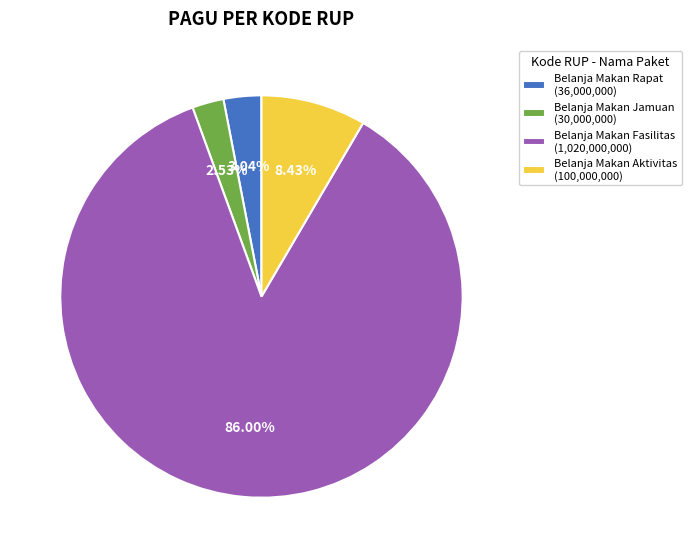

Rank the categories by value from lowest to highest.

Belanja Makan Jamuan (30,000,000), Belanja Makan Rapat (36,000,000), Belanja Makan Aktivitas (100,000,000), Belanja Makan Fasilitas (1,020,000,000)